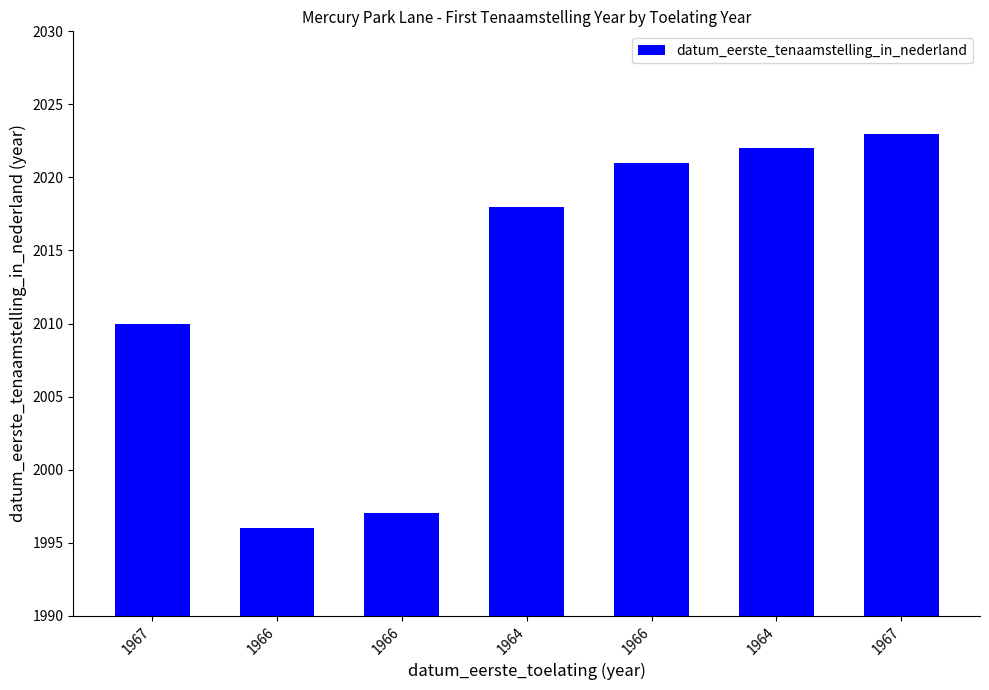

Count the number of data series in this chart.

1